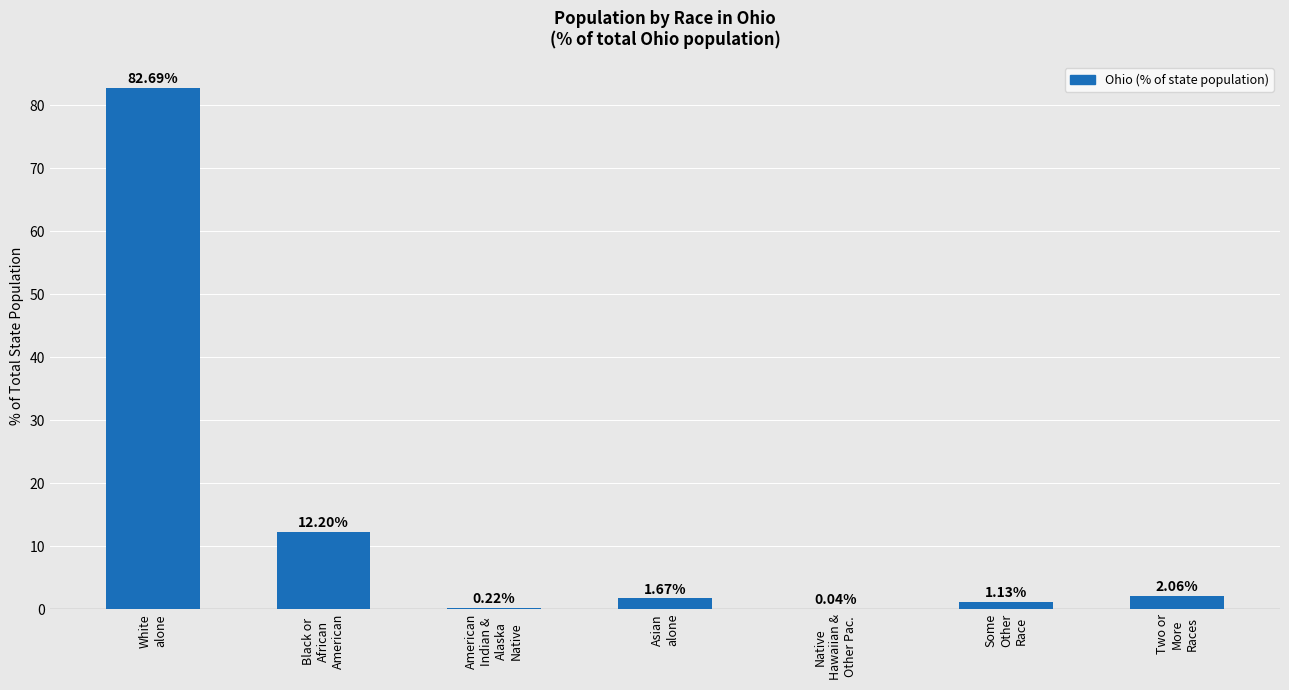

What is the maximum value shown in the chart?

82.7